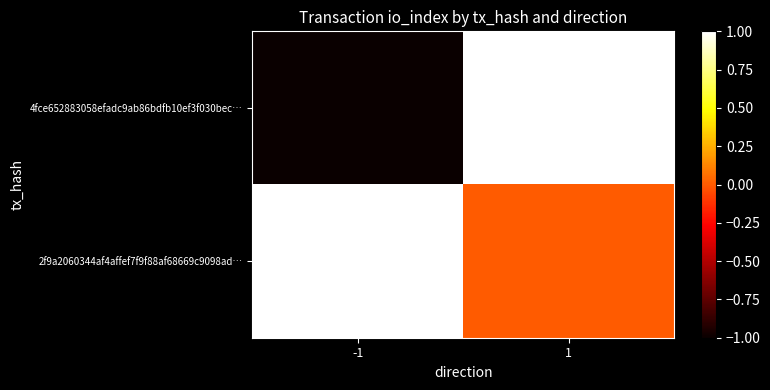

Which series has the largest total across all categories?

2f9a2060344af4affef7f9f88af68669c9098ad…